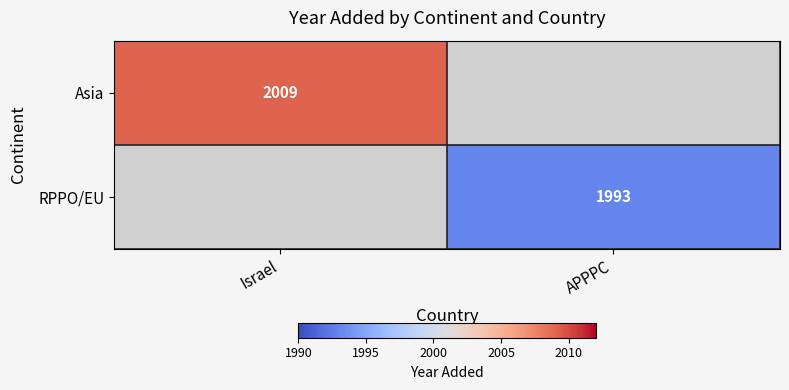

The value of RPPO/EU at APPPC is 1993. True or false?

True